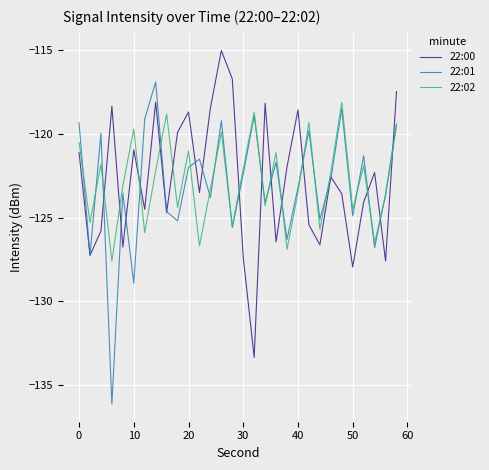

True or false: 22:02 and 22:00 intersect in this chart.

True